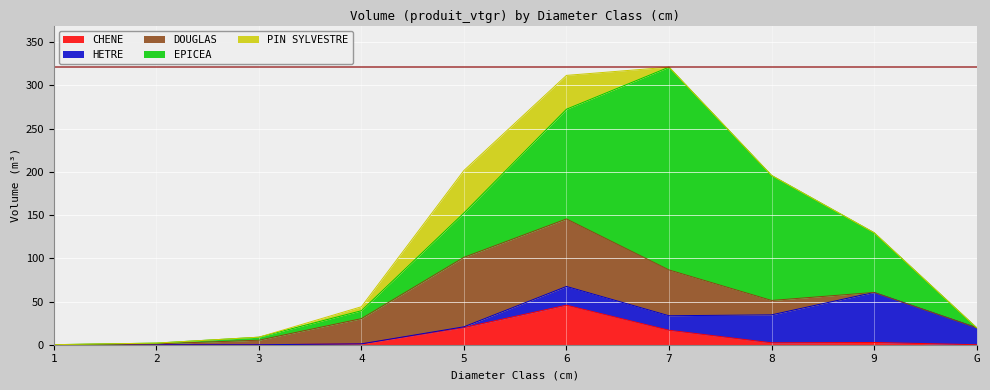

Which category has the lowest value in the PIN SYLVESTRE series?

1